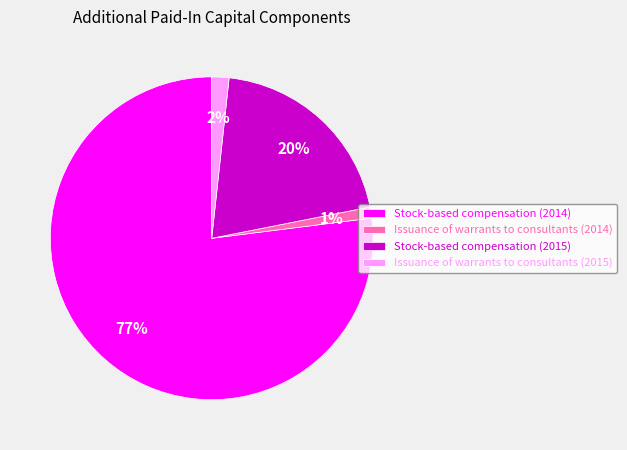

Is it true that Issuance of warrants to consultants (2014) is 9% of the pie?

False